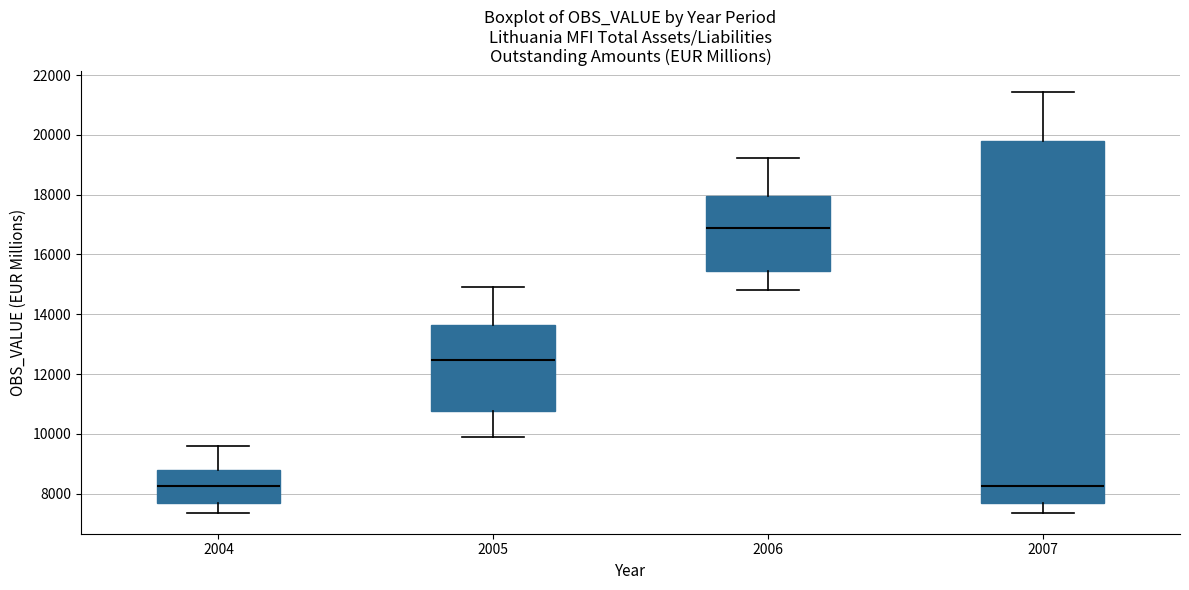

Reading left to right, read every box against the y-axis: the position of its median line, the range the box covers, and the ends of its whiskers. The values are not printed on the chart, so give them approximately, as read against the axis.

2004: median 8200, box 7600 to 8800, whiskers 7400 to 9600
2005: median 12400, box 10800 to 13600, whiskers 9800 to 15000
2006: median 16800, box 15400 to 18000, whiskers 14800 to 19200
2007: median 8200, box 7600 to 19800, whiskers 7400 to 21400